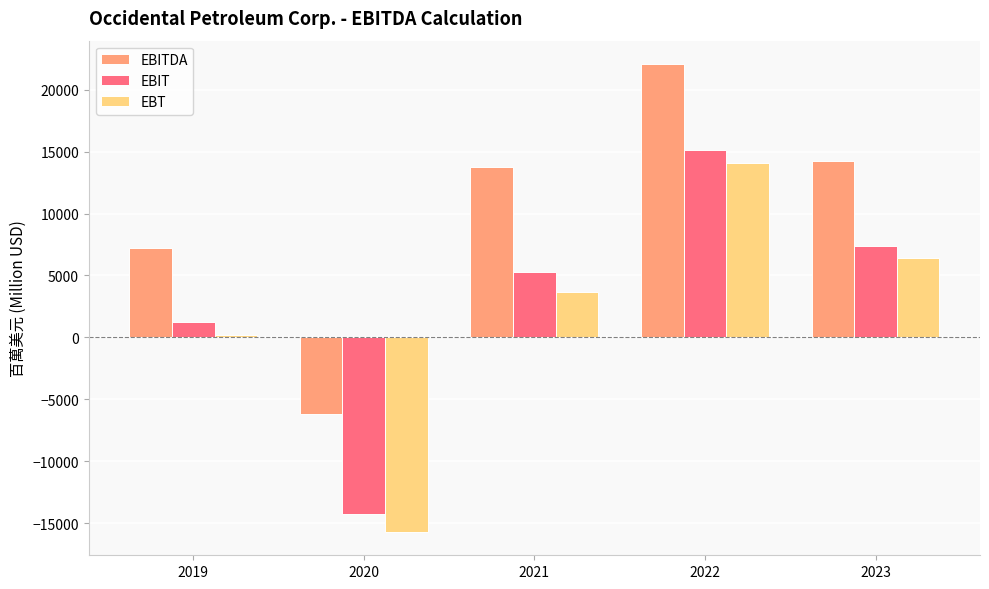

List the series in order of their peak value, highest first.

EBITDA, EBIT, EBT